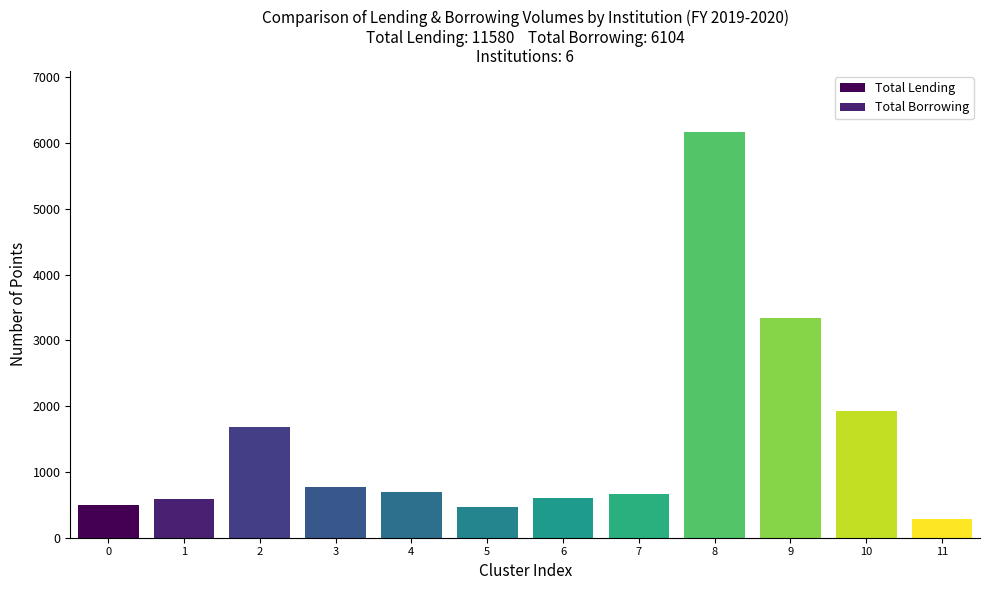

What is the total value across all series at 4?

1164